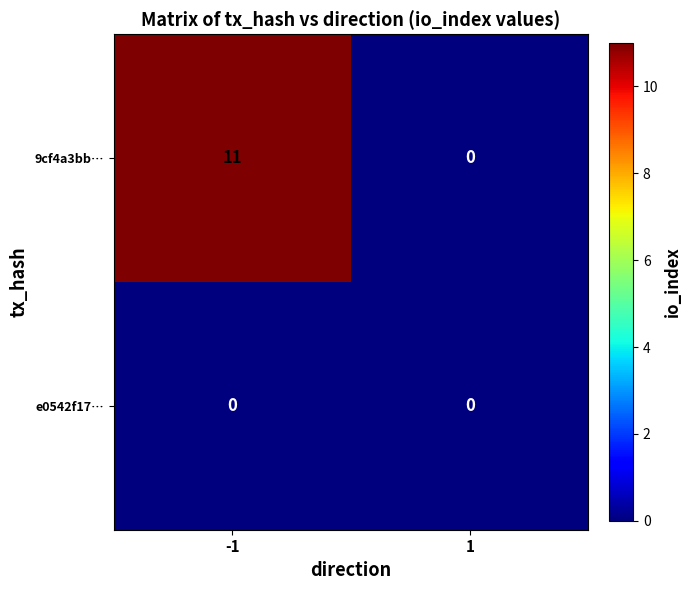

Between -1 and 1, which series saw the biggest shift?

9cf4a3bb…